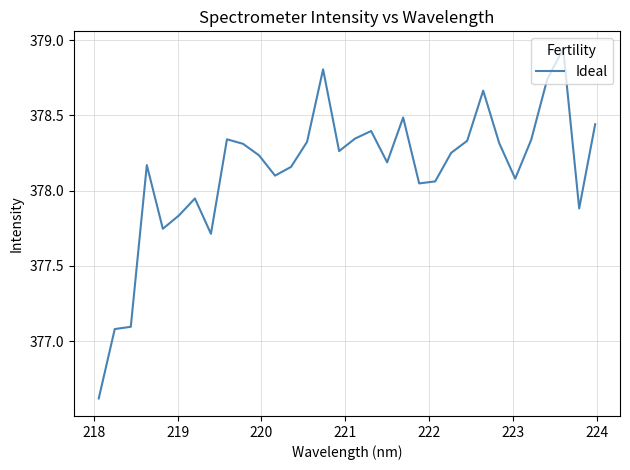

What is the smallest value displayed?

376.6